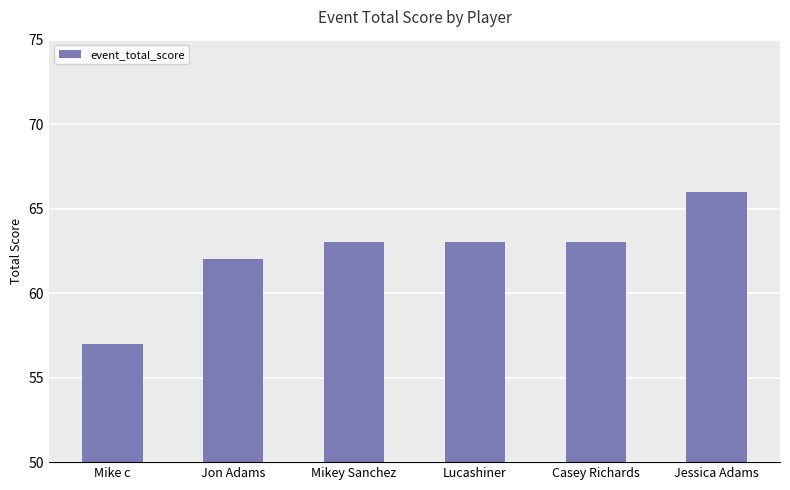

Reading left to right, what are all the values shown in this chart?

57	62	63	63	63	66